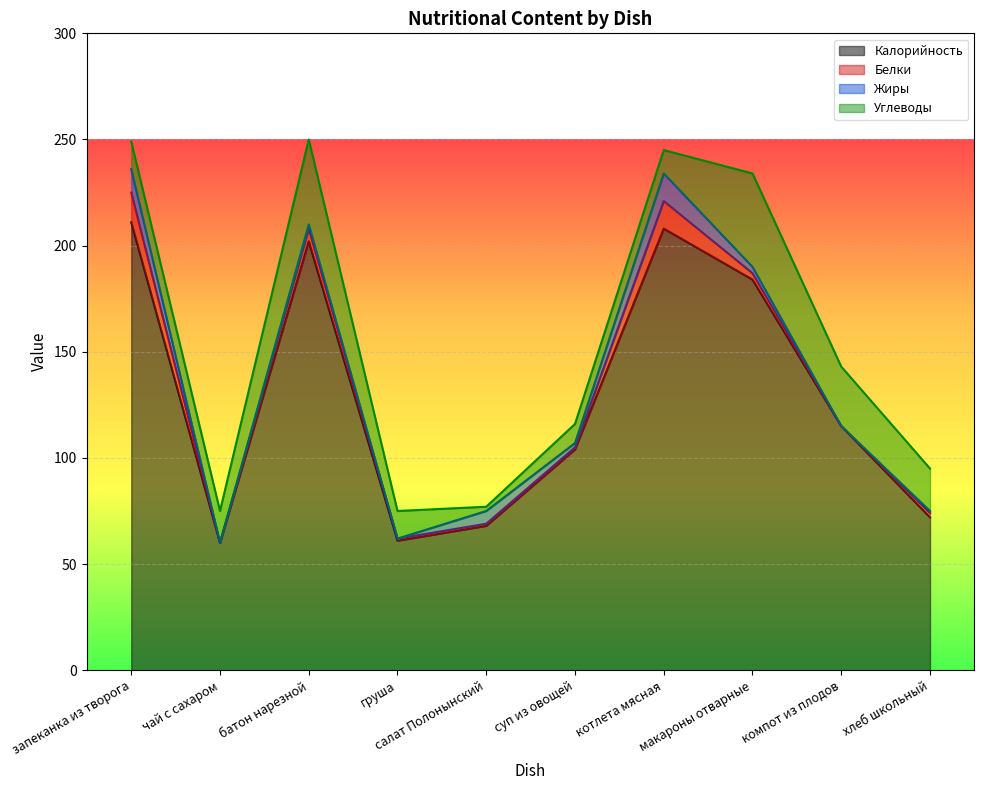

Reading left to right, extract all data points from this chart.

Калорийность: 211	60	202	61	68	104	208	184	115	72
Белки: 14	0	6	1	1	1	13	3	0	2
Жиры: 11	0	2	0	6	2	13	3	0	1
Углеводы: 13	15	40	13	2	9	11	44	28	20